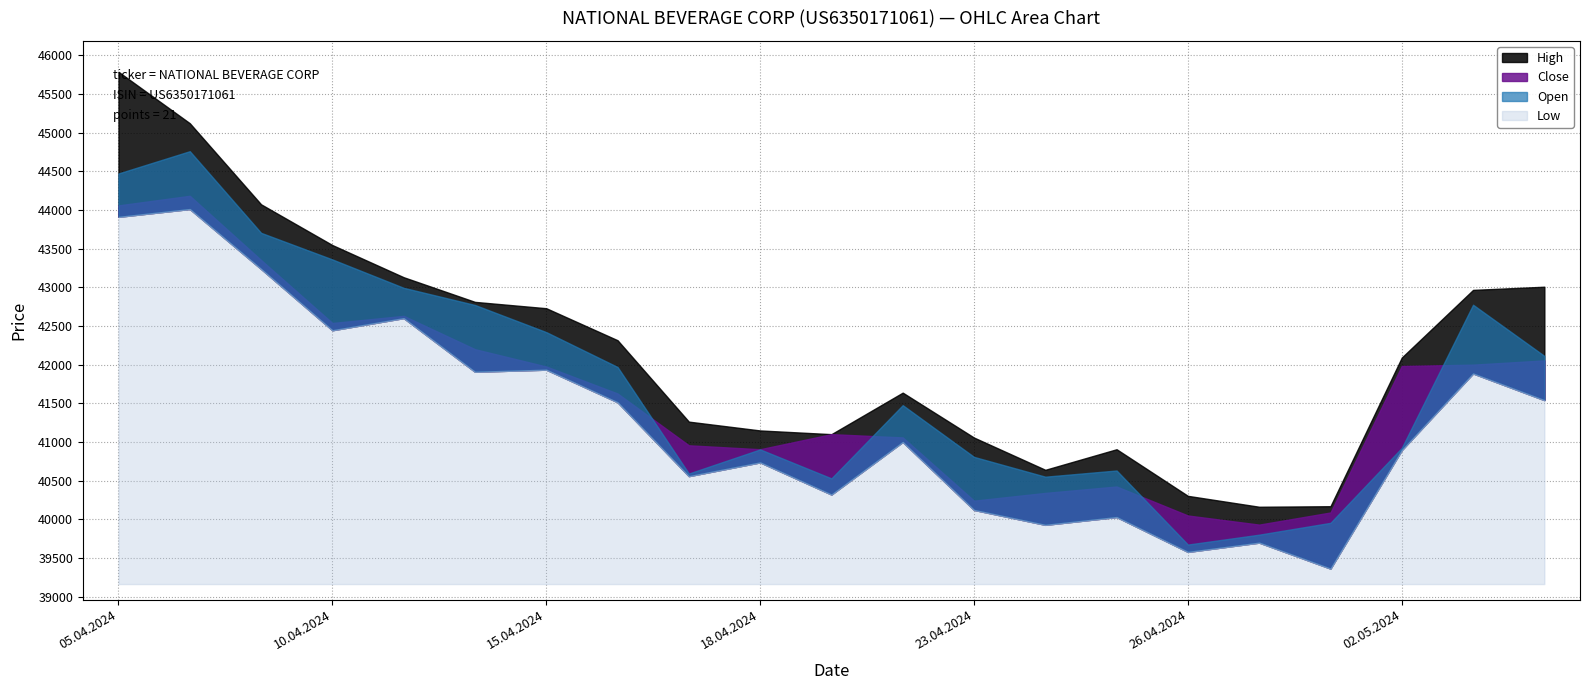

Which series has the largest total across all categories?

High